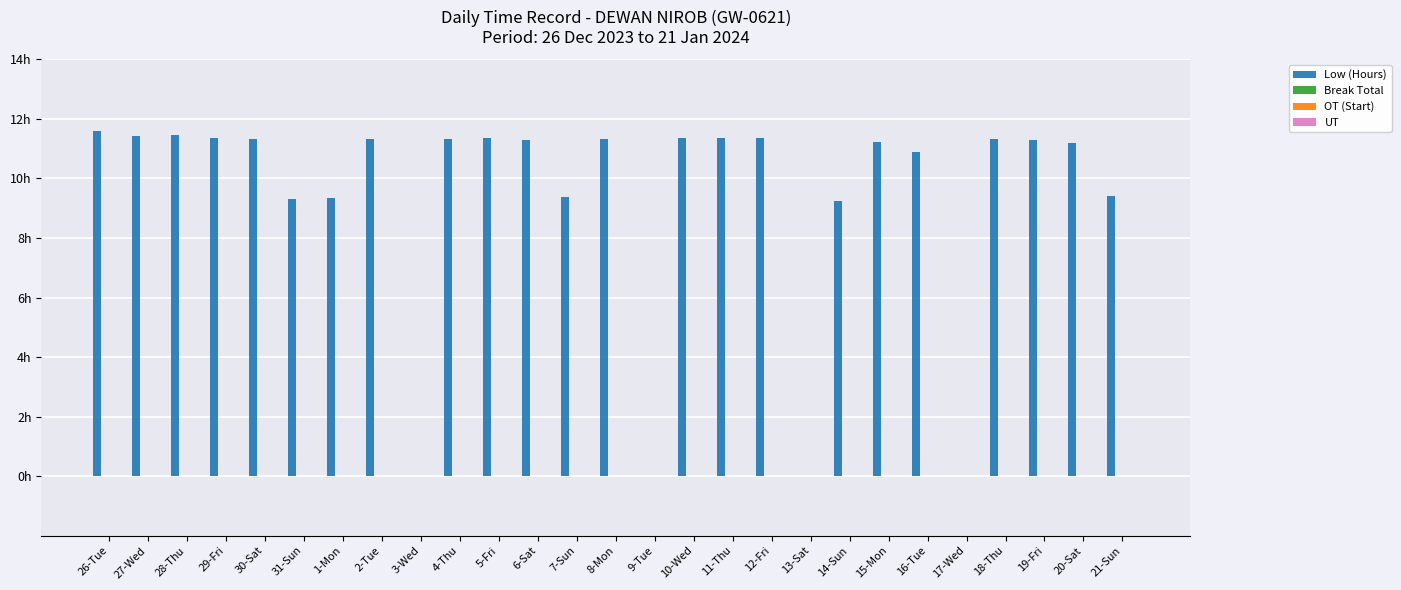

What is the greatest value displayed?

11.6